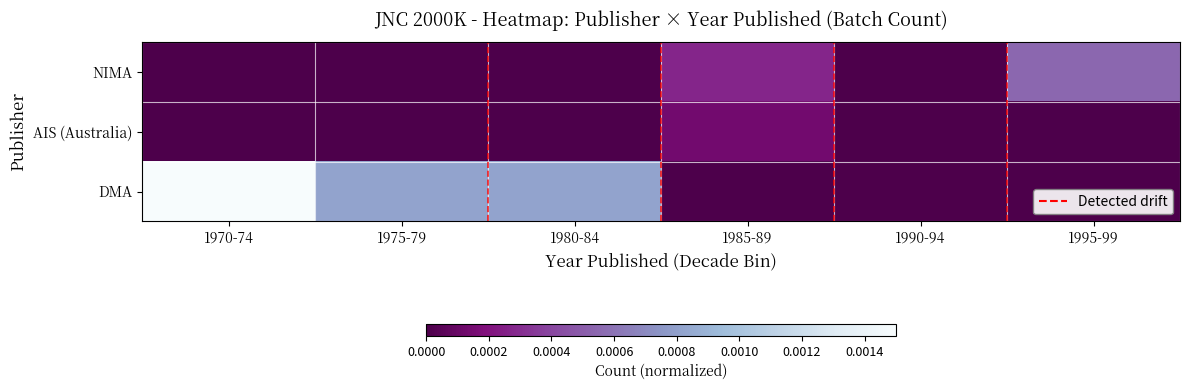

Which series has the largest total across all categories?

DMA